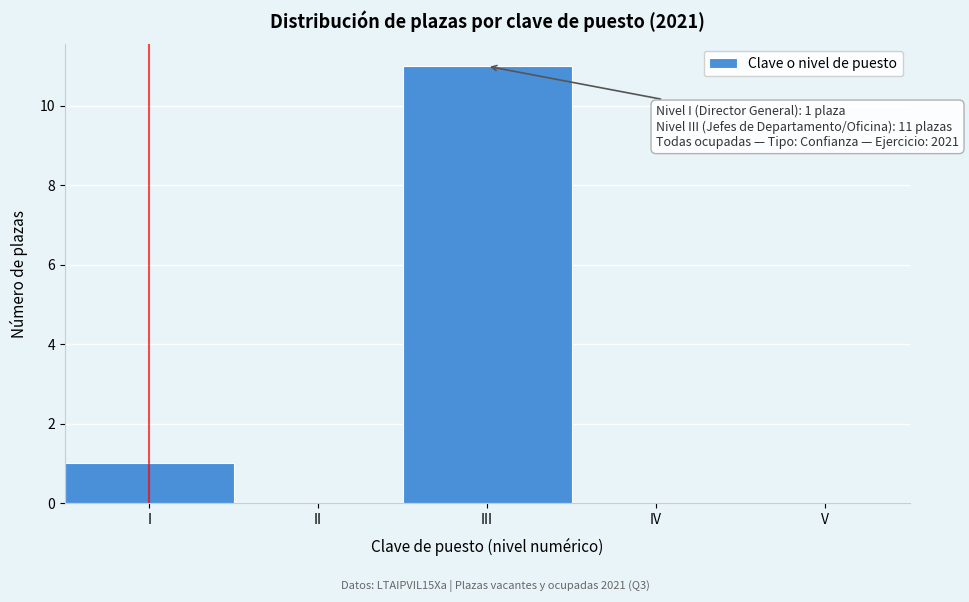

Reading left to right, what are all the values shown in this chart?

I=1	II=0	III=11	IV=0	V=0